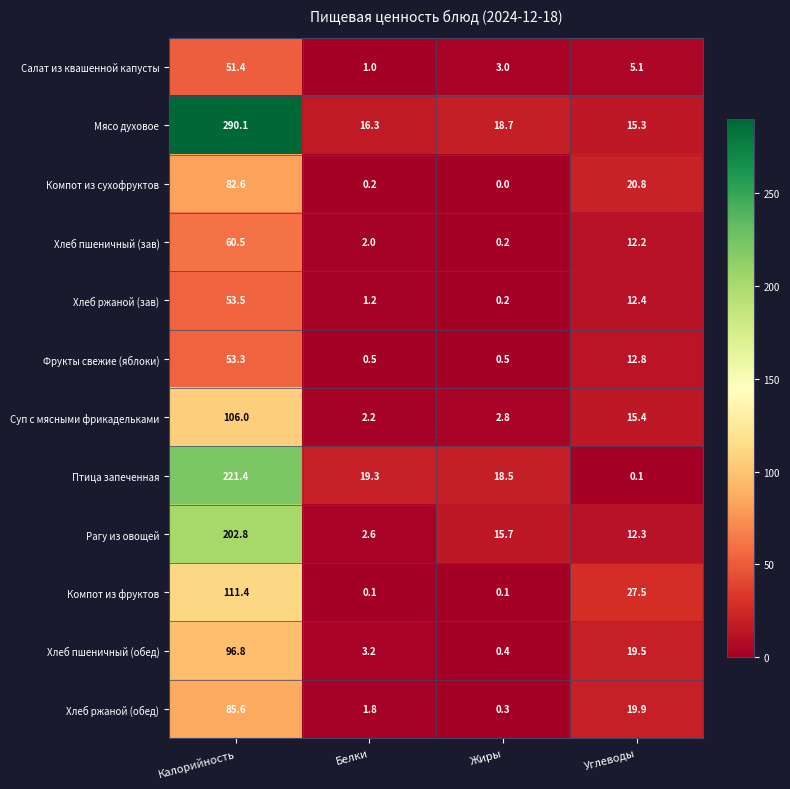

What is the spread (max minus min) of values at Углеводы?

27.4